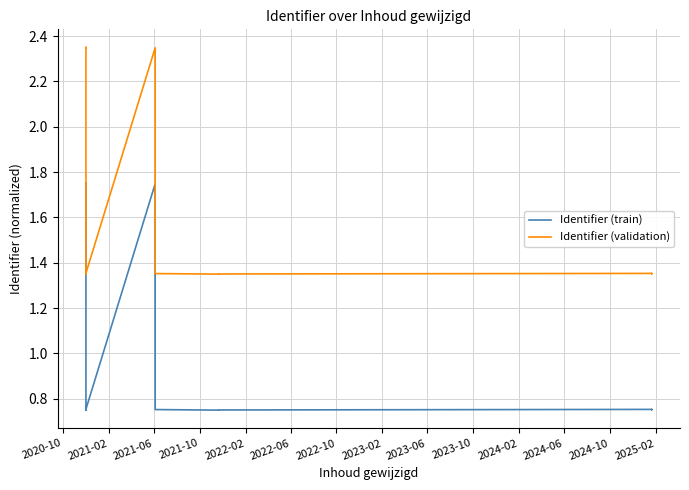

What position from the left is 2024-10?

13